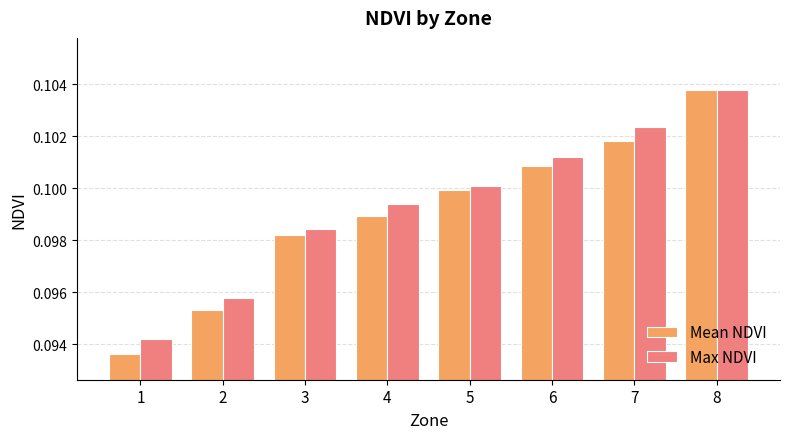

What are all the series names shown in the legend?

Mean NDVI, Max NDVI